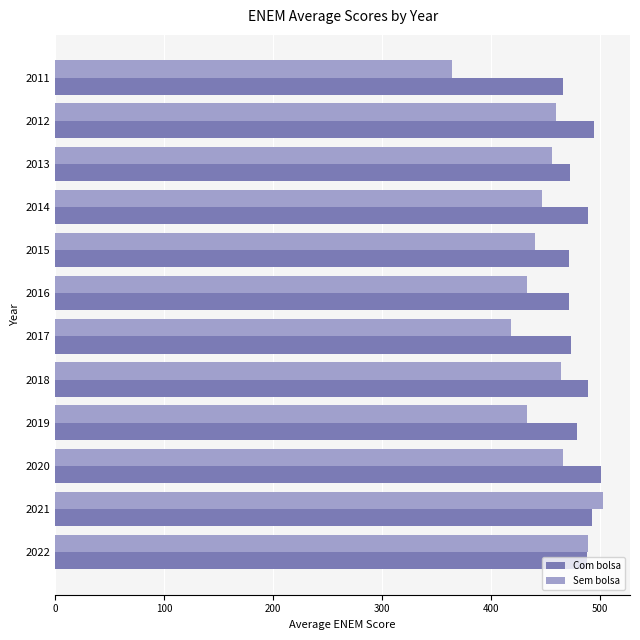

What is the average value of the Sem bolsa series?

447.8